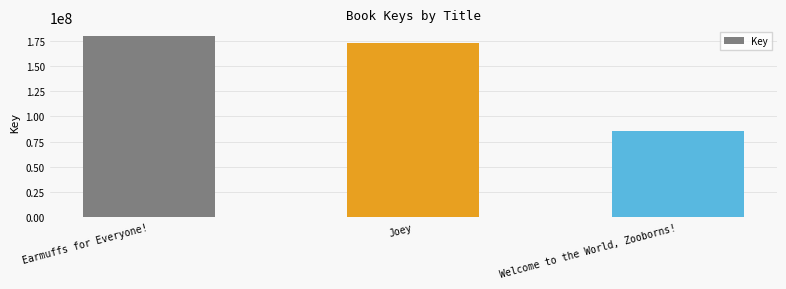

What is the value of the 2nd bar from the left?

172942565